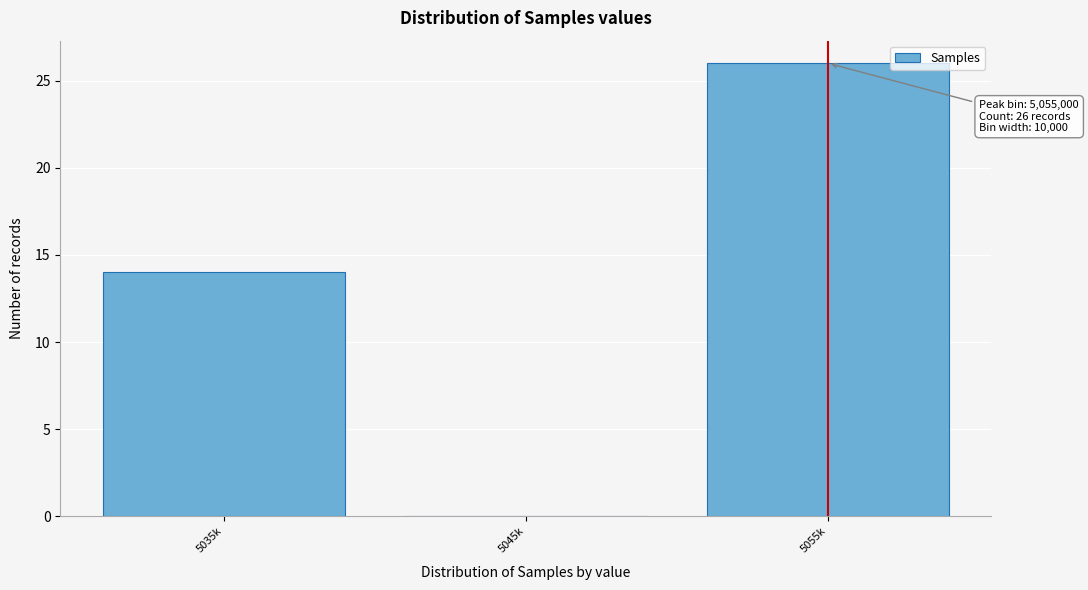

What is the sum of the values at 5035k and 5045k?

14